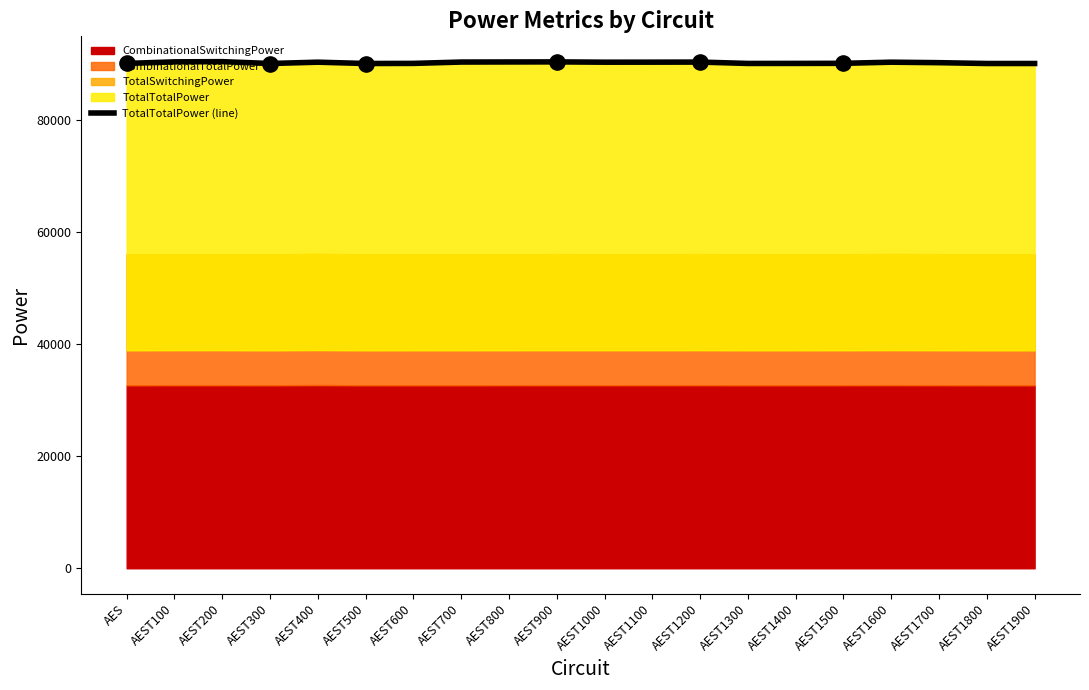

Which has a higher value, AEST1800 or AEST900?

AEST900